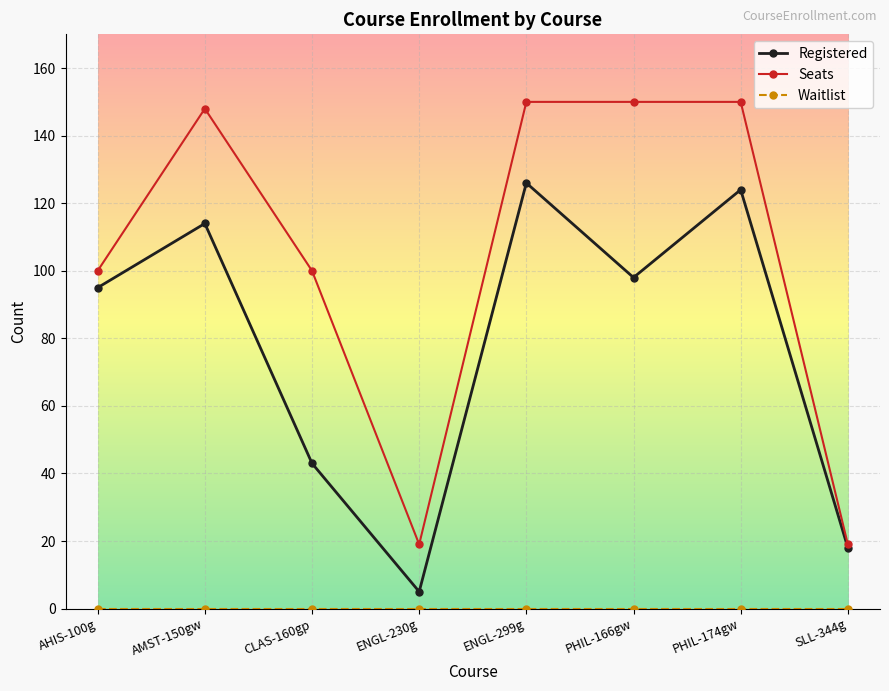

The value of Registered at SLL-344g is 26. True or false?

False